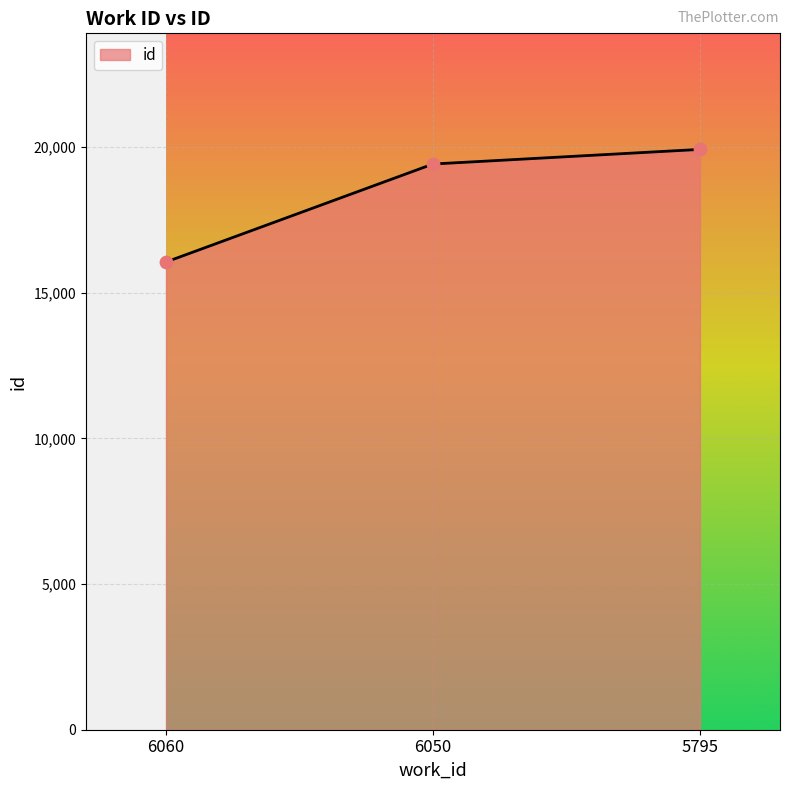

Between 6060 and 5795, which is larger?

5795